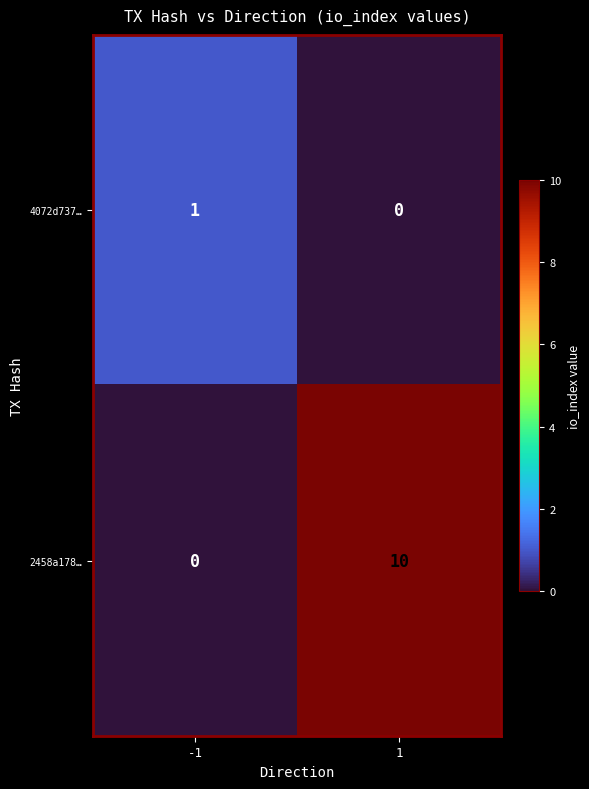

Which category has the highest value across all series?

1